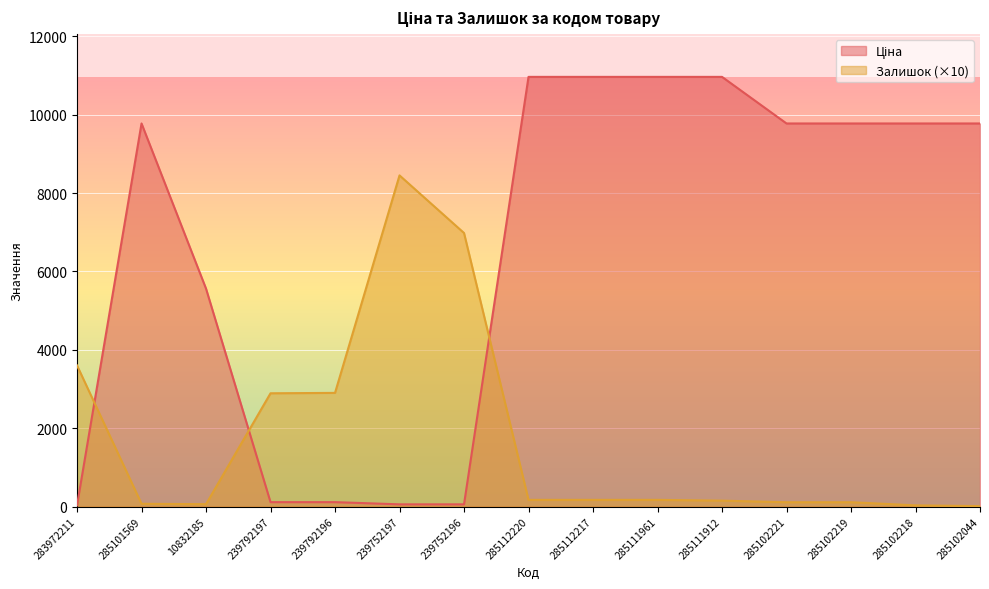

The Залишок series shows 30.0 at 285102218. True or false?

True